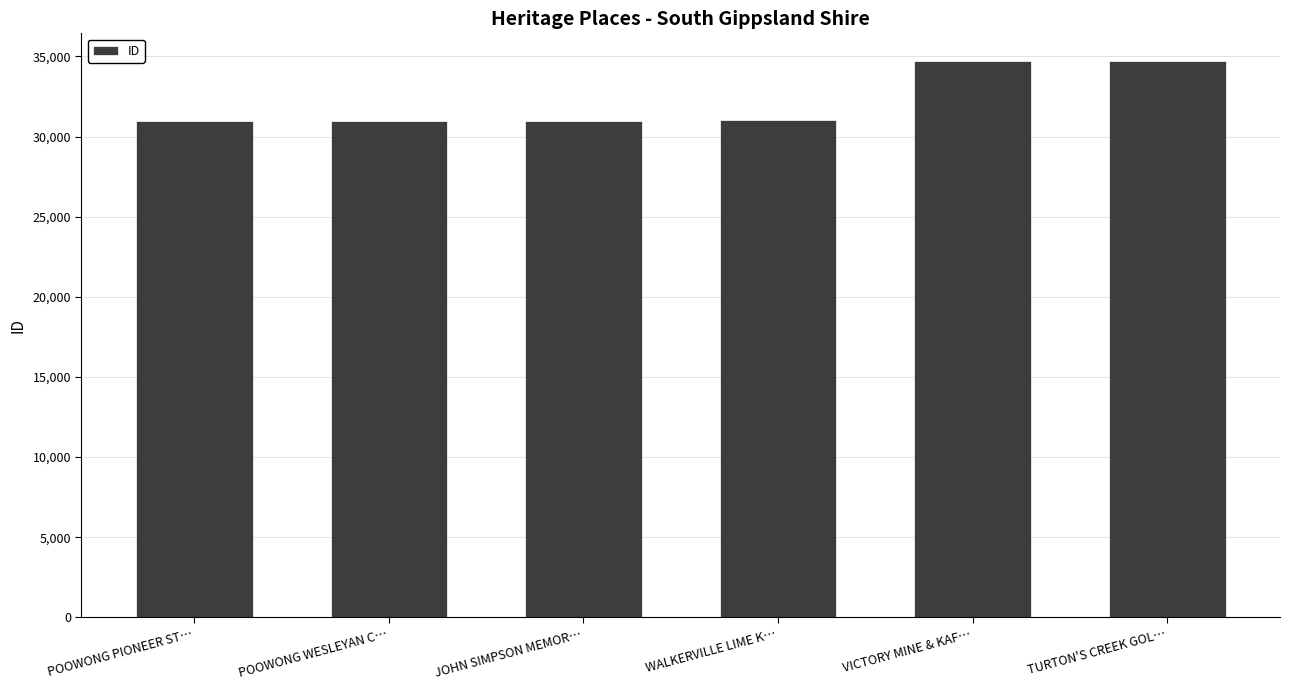

Approximately how many times larger is the value at POOWONG PIONEER ST… compared to JOHN SIMPSON MEMOR…?

1.0